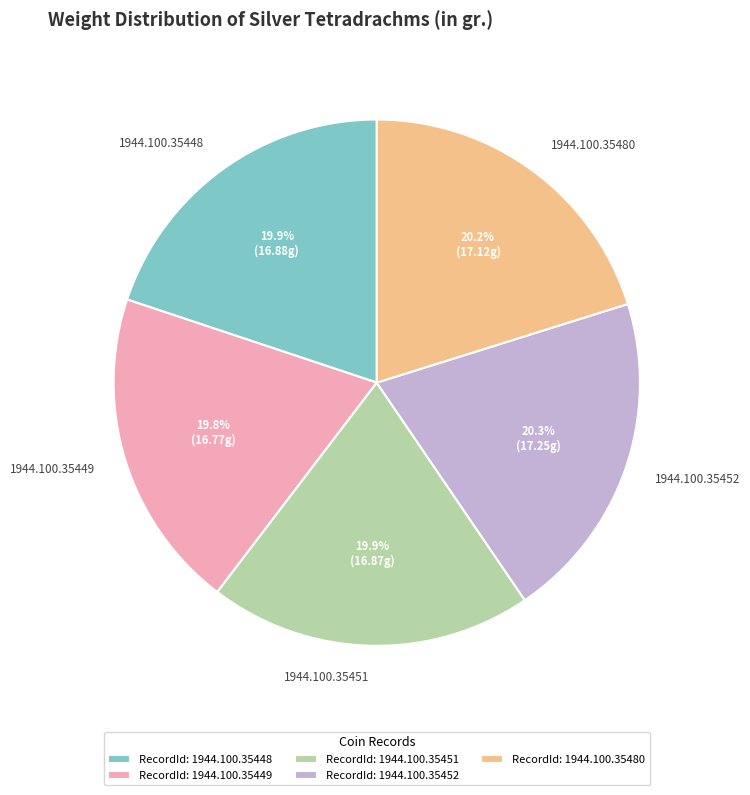

What percentage is NOT represented by 1944.100.35480?

79.8%